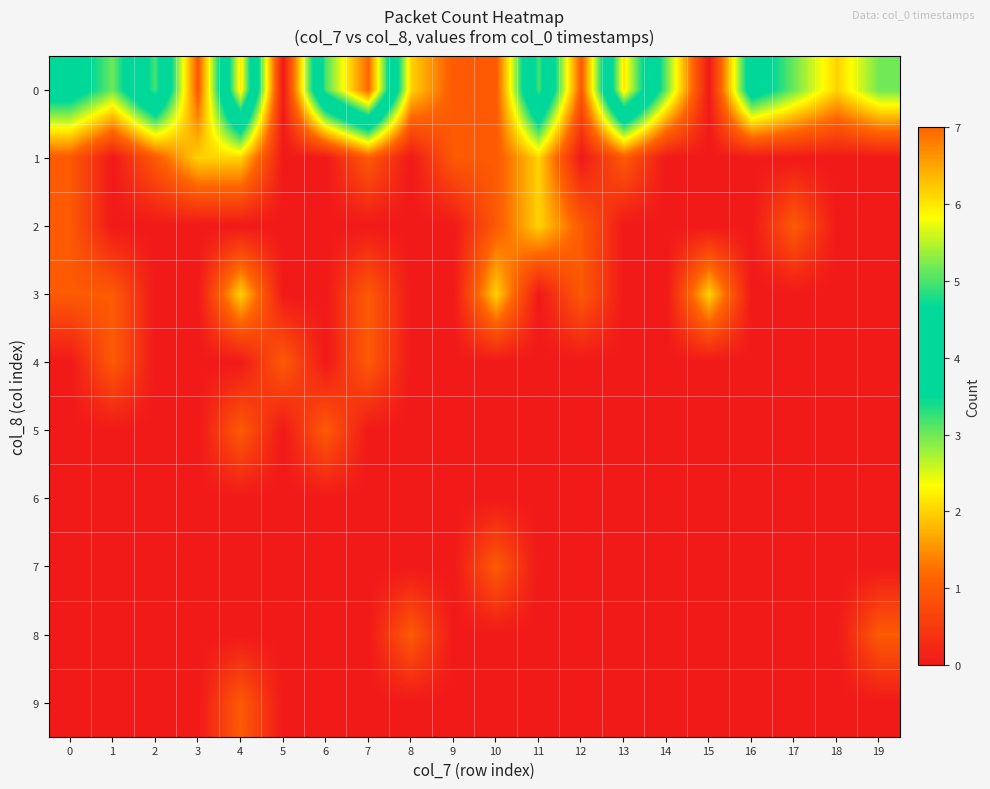

At 3, list the series in order from largest to smallest.

1, 0, 2, 3, 4, 5, 6, 7, 8, 9